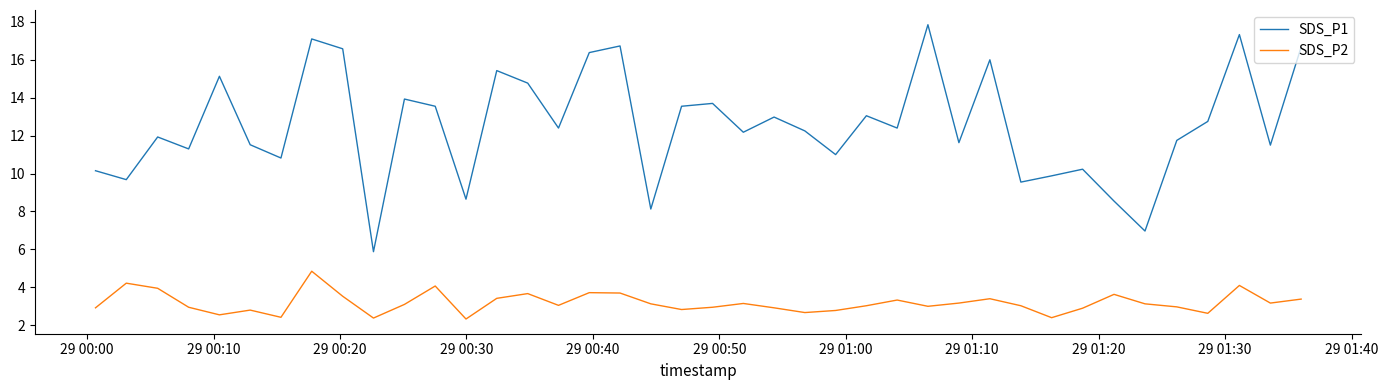

Which series has the largest total across all categories?

SDS_P1